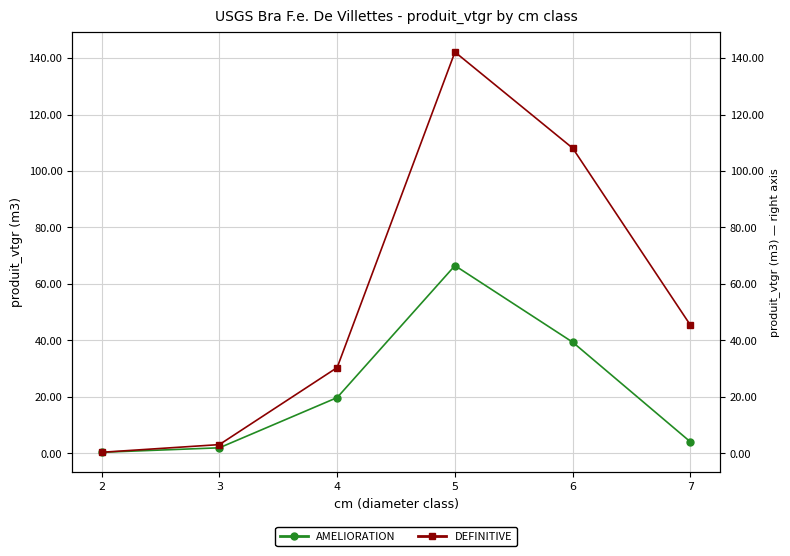

What is the highest value of the AMELIORATION series?

66.5